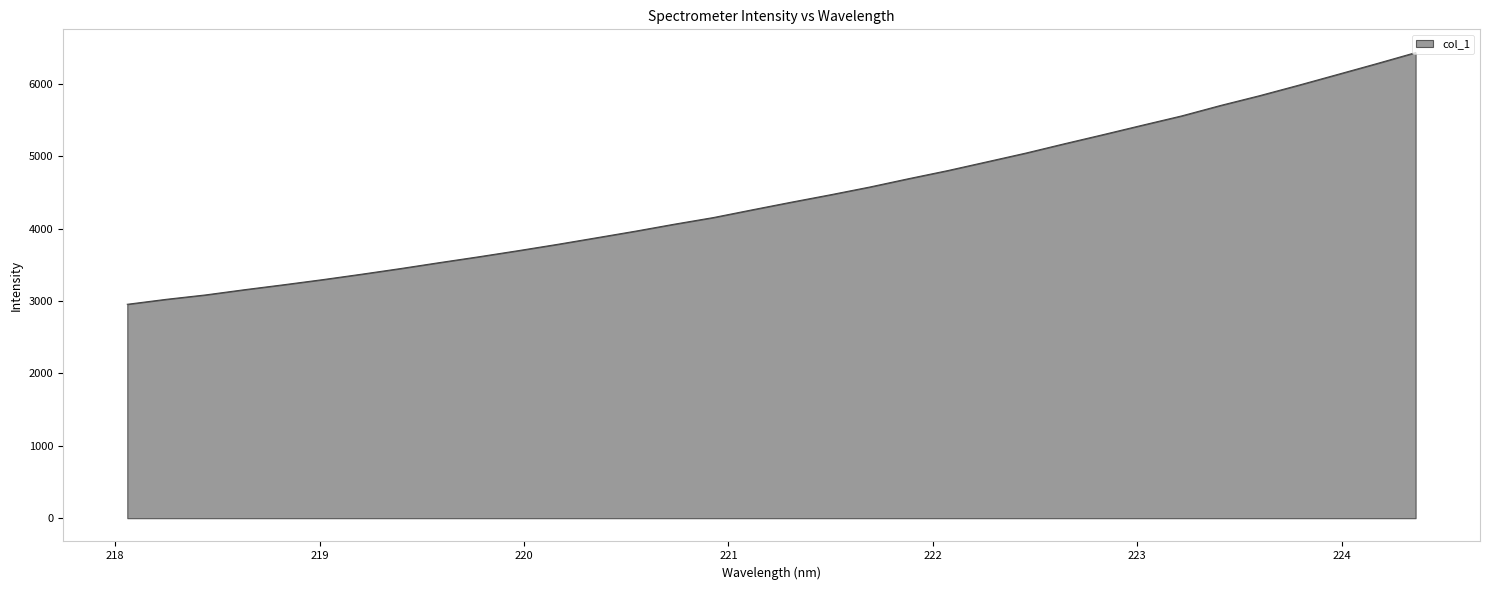

What is the greatest value displayed?

6430.9